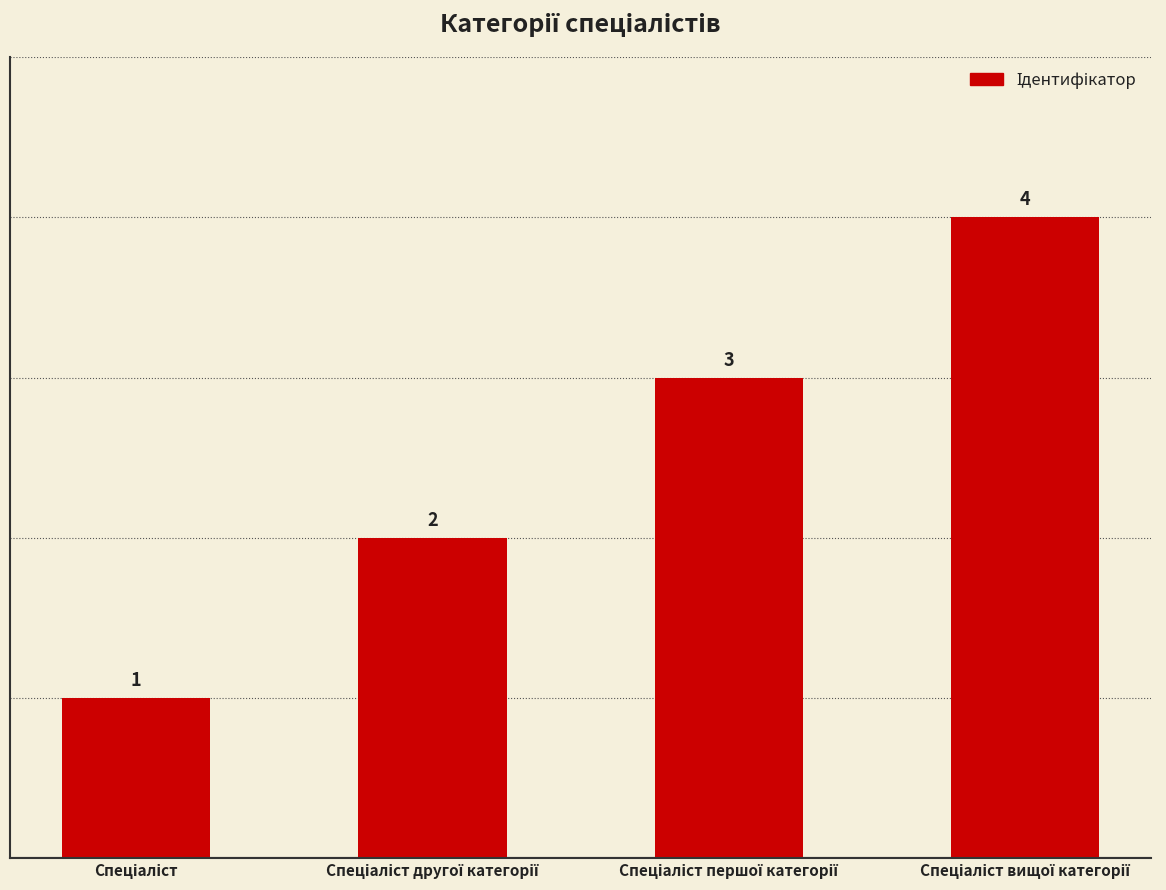

Reading left to right, transcribe all the data shown in this chart.

1	2	3	4